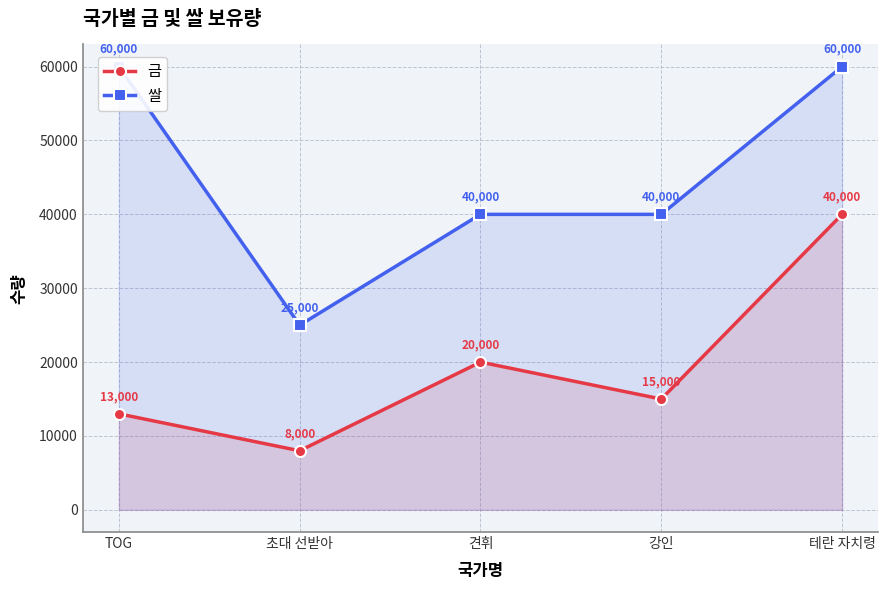

Rank the series at 테란 자치령 from highest to lowest value.

쌀, 금